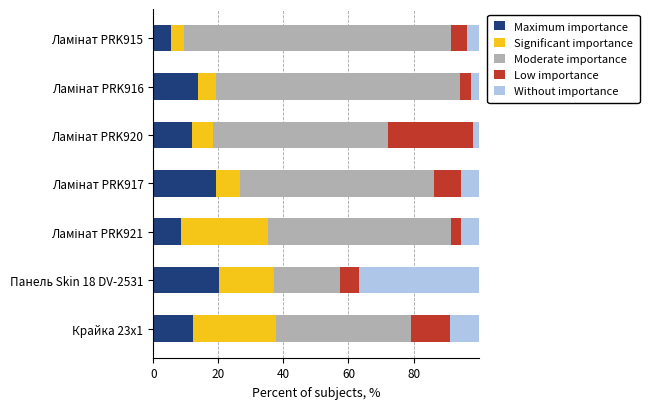

What is the difference between the maximum and second lowest values in the Maximum importance series?

11.7